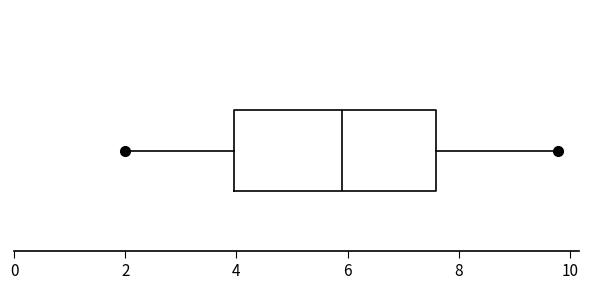

Read this box plot against the x-axis: the position of the median line, the range covered by the box, and the ends of both whiskers. The values are not printed on the chart, so give them approximately, as read against the axis.

median 6.0, box 4.0 to 7.6, whiskers 2.0 to 9.8